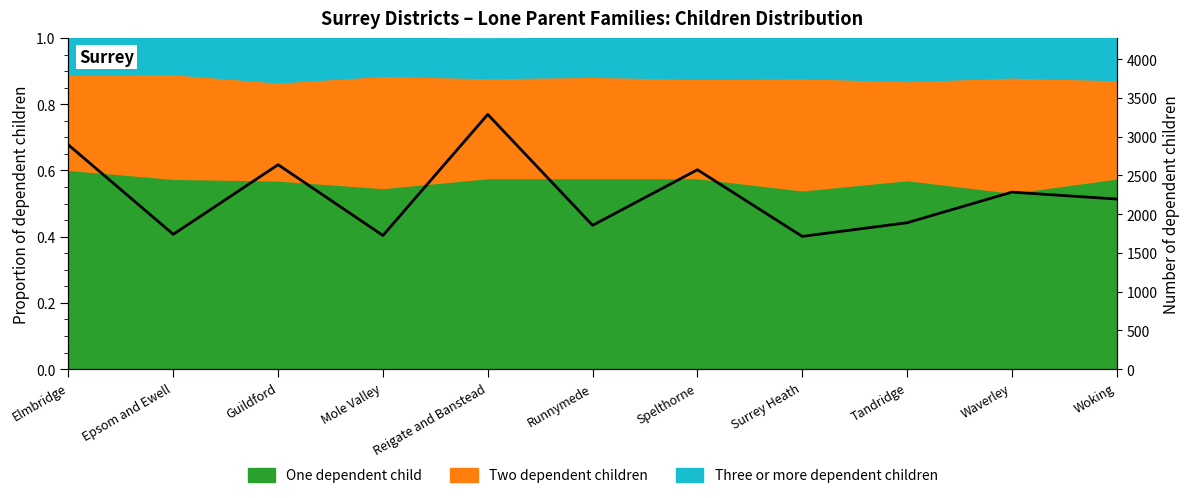

Does the chart have visible grid lines?

No